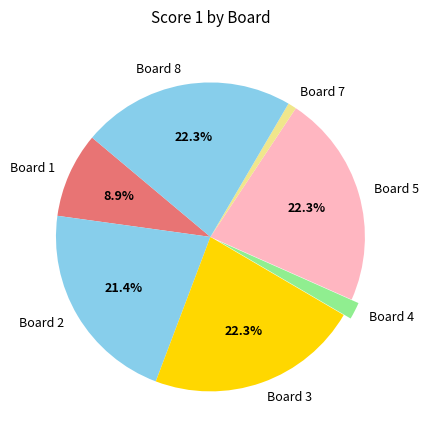

Which has a higher value, Board 8 or Board 1?

Board 8